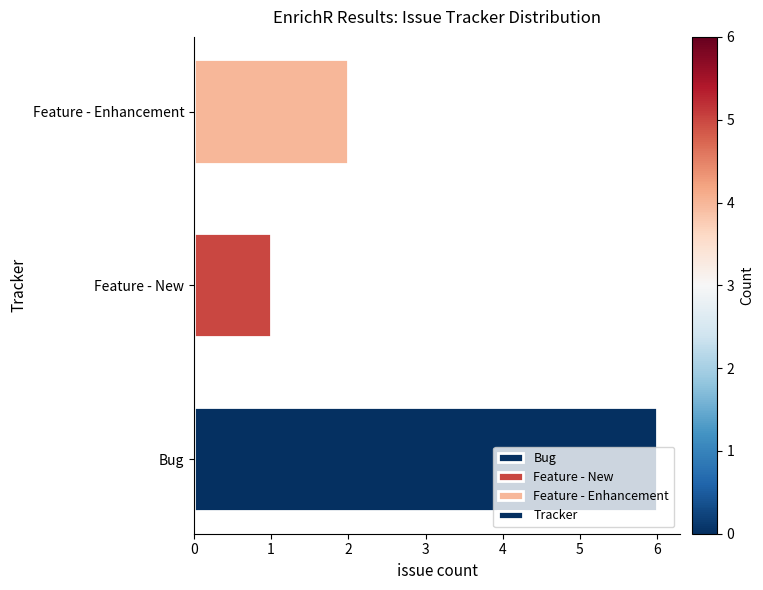

List the labels in order of value, smallest first.

Feature - New, Feature - Enhancement, Bug